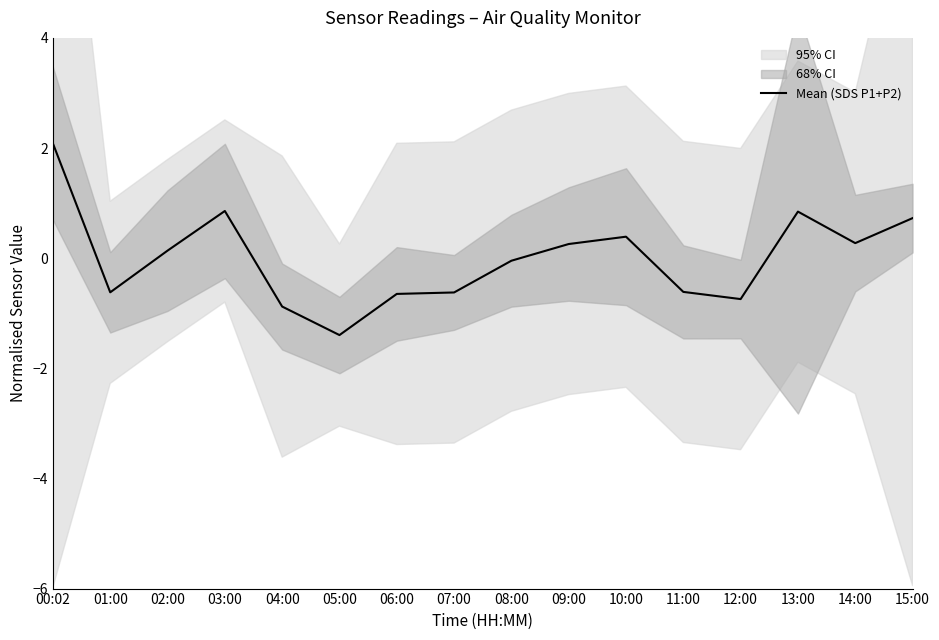

What is the label of the 1st point from the left?

00:02